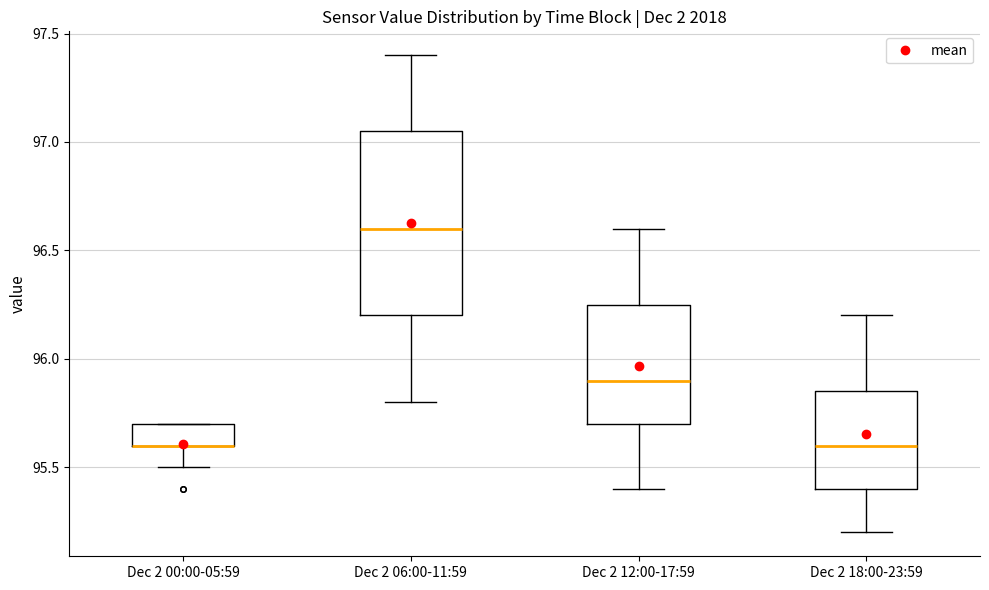

Reading left to right, read every box against the y-axis: the position of its median line, the range the box covers, and the ends of its whiskers. The values are not printed on the chart, so give them approximately, as read against the axis.

Dec 2 00:00-05:59: median 95.60 (drawn on the box's lower edge), box 95.60 to 95.70, whiskers 95.50 to 95.70
Dec 2 06:00-11:59: median 96.60, box 96.20 to 97.05, whiskers 95.80 to 97.40
Dec 2 12:00-17:59: median 95.90, box 95.70 to 96.25, whiskers 95.40 to 96.60
Dec 2 18:00-23:59: median 95.60, box 95.40 to 95.85, whiskers 95.20 to 96.20